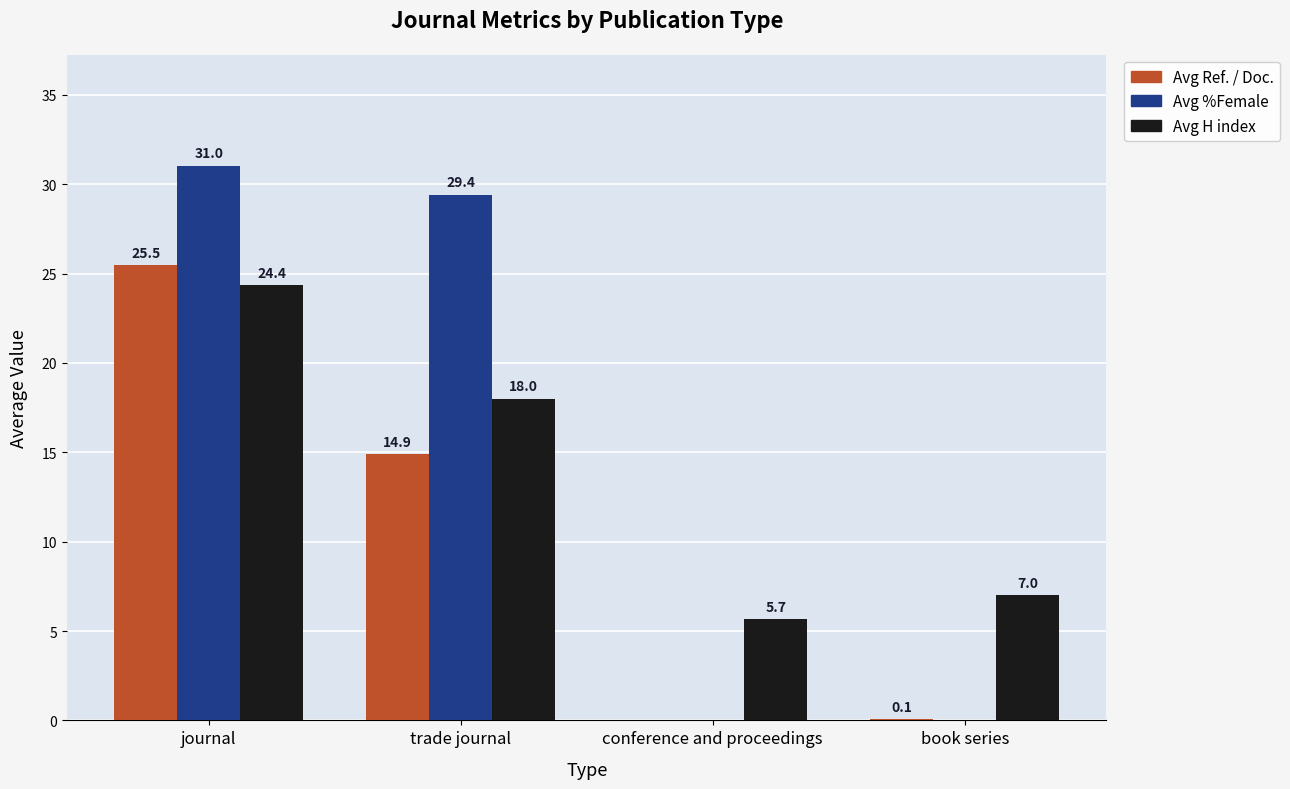

The value of Avg %Female at book series is 12.5. True or false?

False